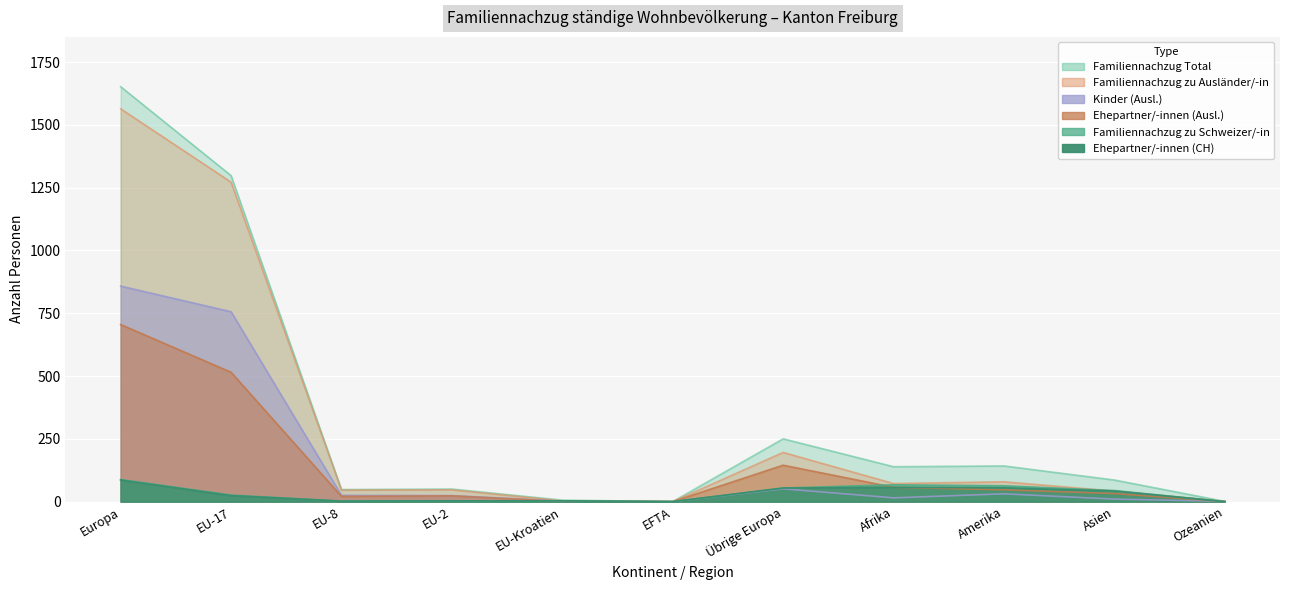

Which series has the largest total across all categories?

Familiennachzug Total